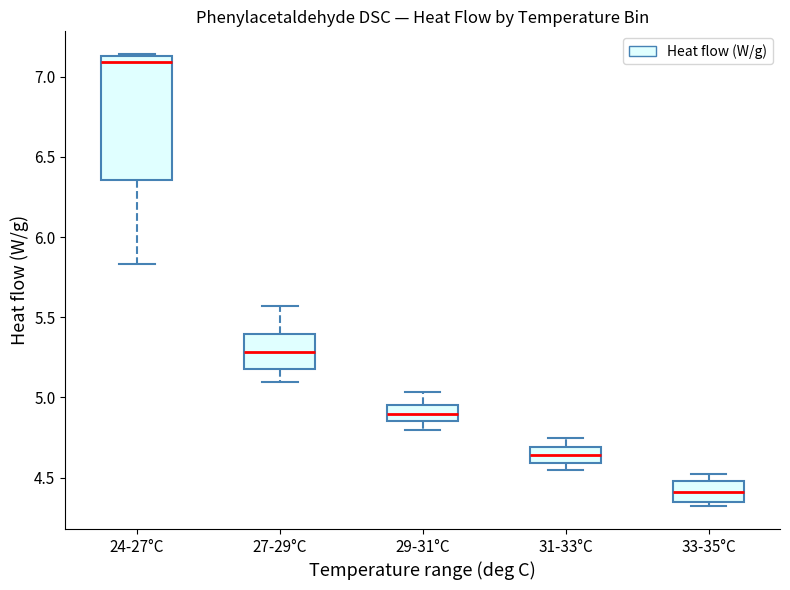

Where is the upper edge of the box for 24-27°C on the y-axis? The values are not printed on the chart, so give them approximately, as read against the axis.

7.15